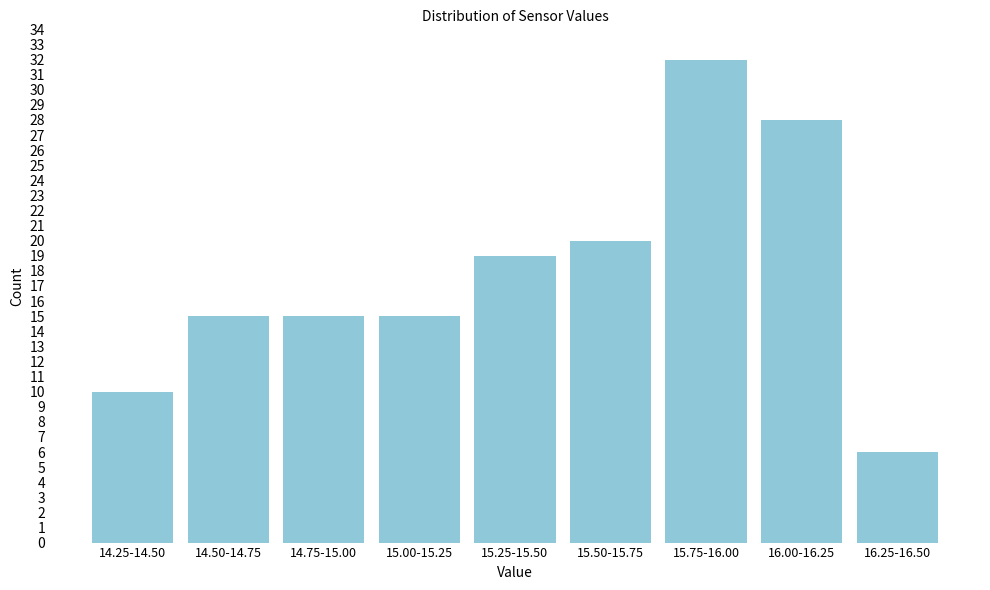

Reading left to right, extract all data points from this chart.

10	15	15	15	19	20	32	28	6